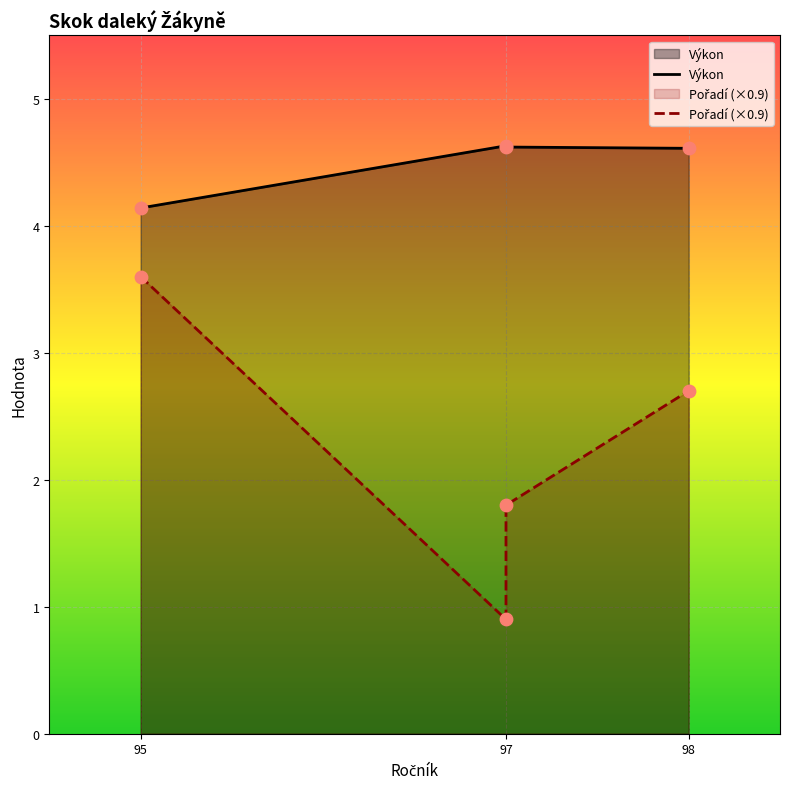

Which series contains the lowest Y value?

Pořadí (×0.9)